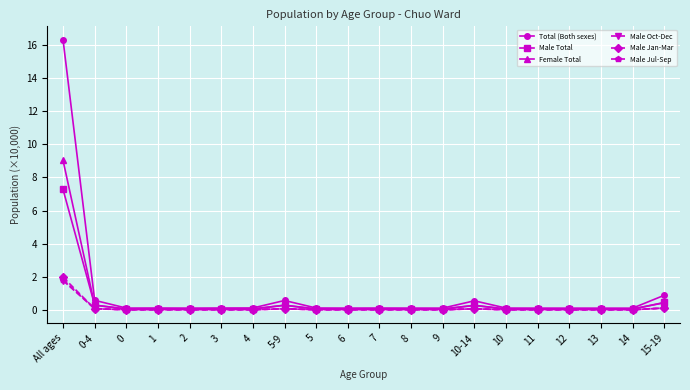

What is the highest value of the Male Jul-Sep series?

1.8